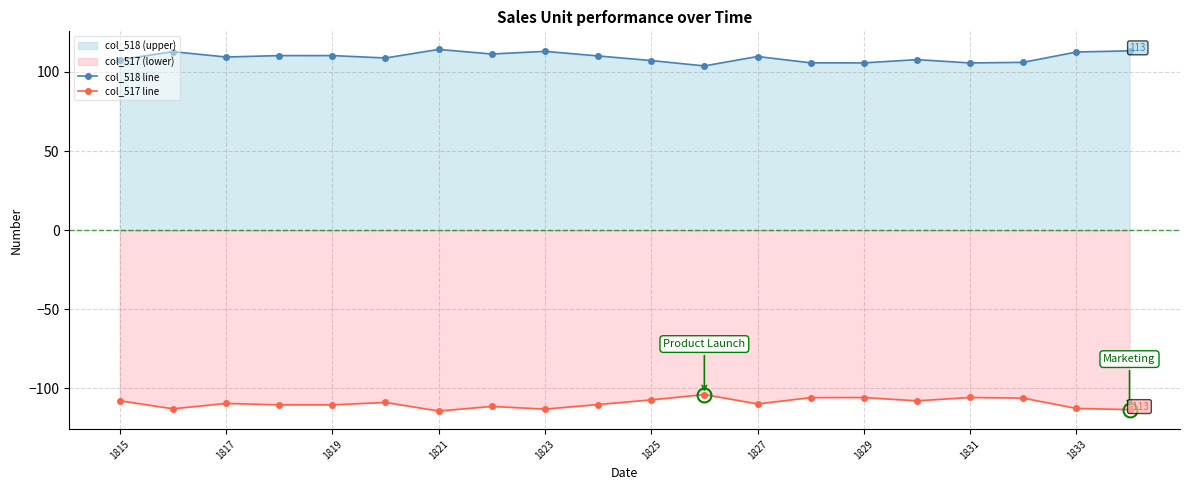

Is it true that col_518 line equals 107.2 at 1825?

True